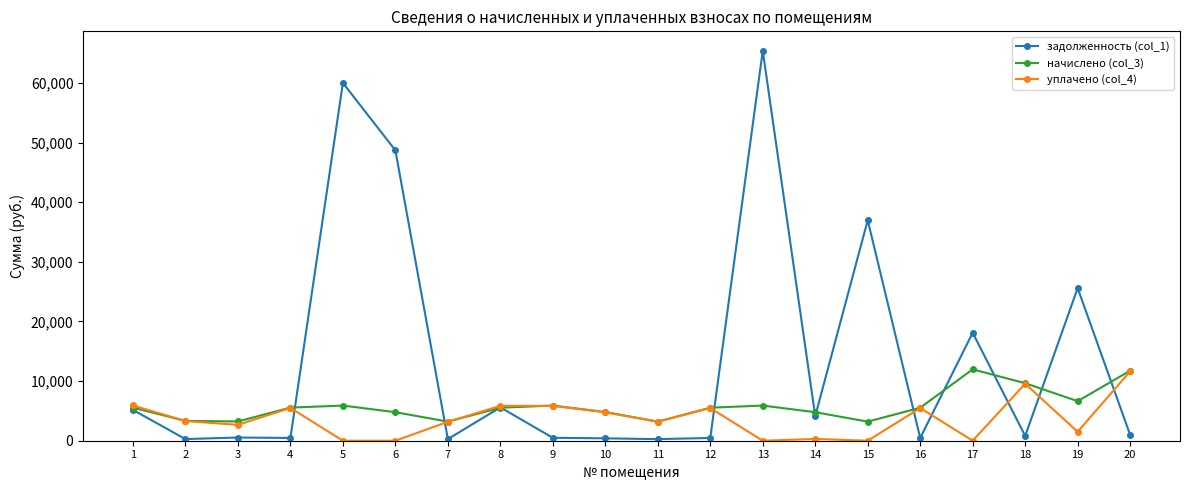

What is the average value of the задолженность (col_1) series?

13749.7